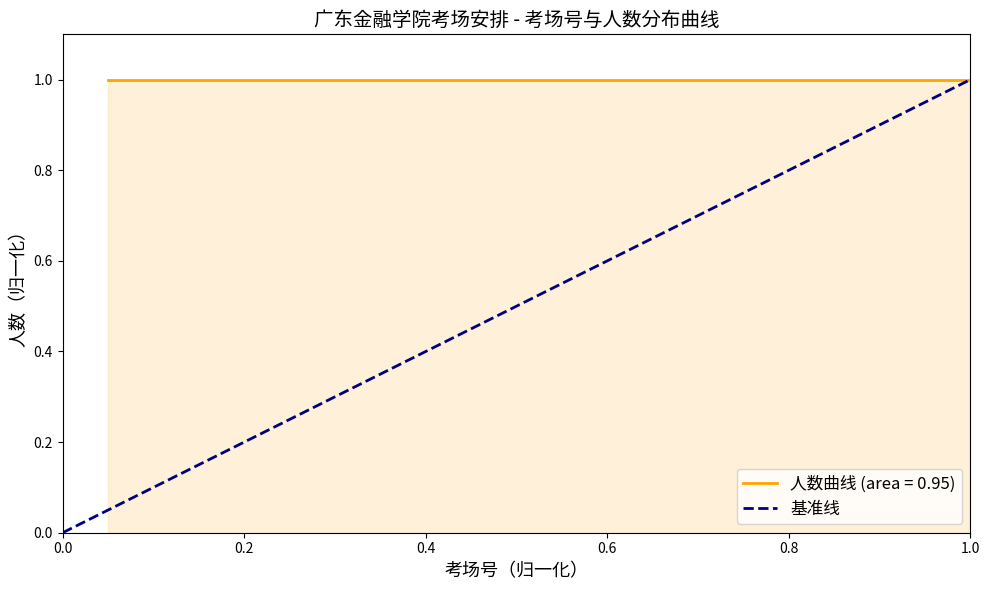

How many data points does each series have?

2